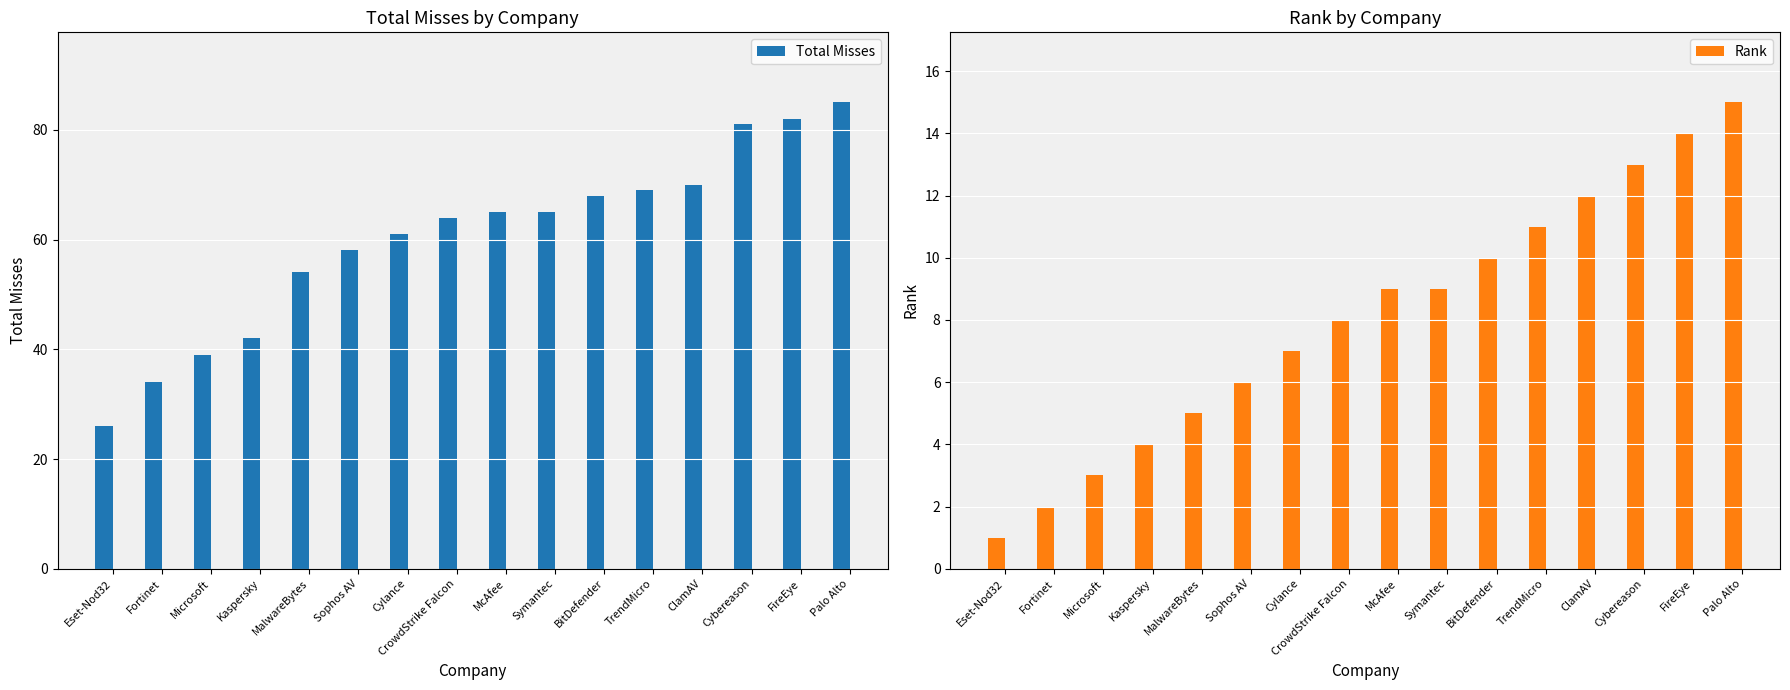

Which series has the largest total across all categories?

Total Misses